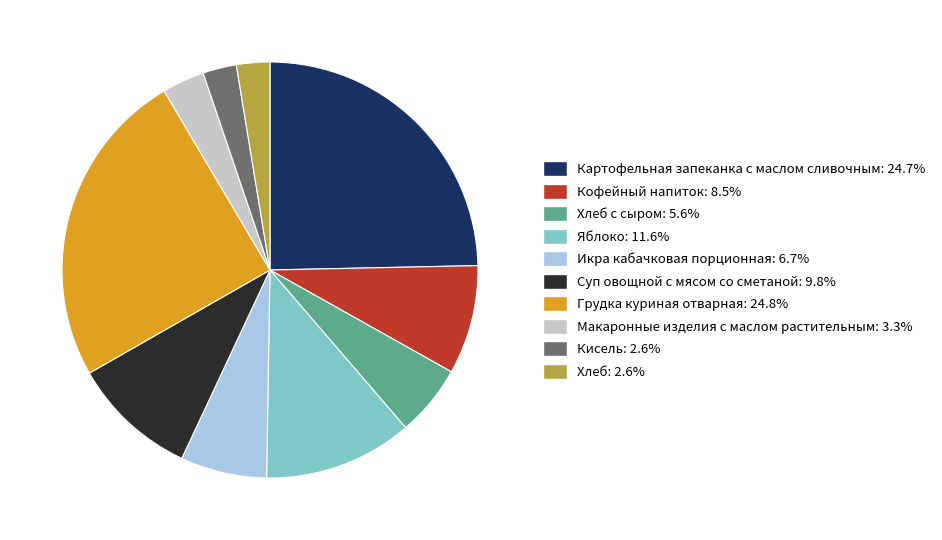

Does any single category account for the majority?

No